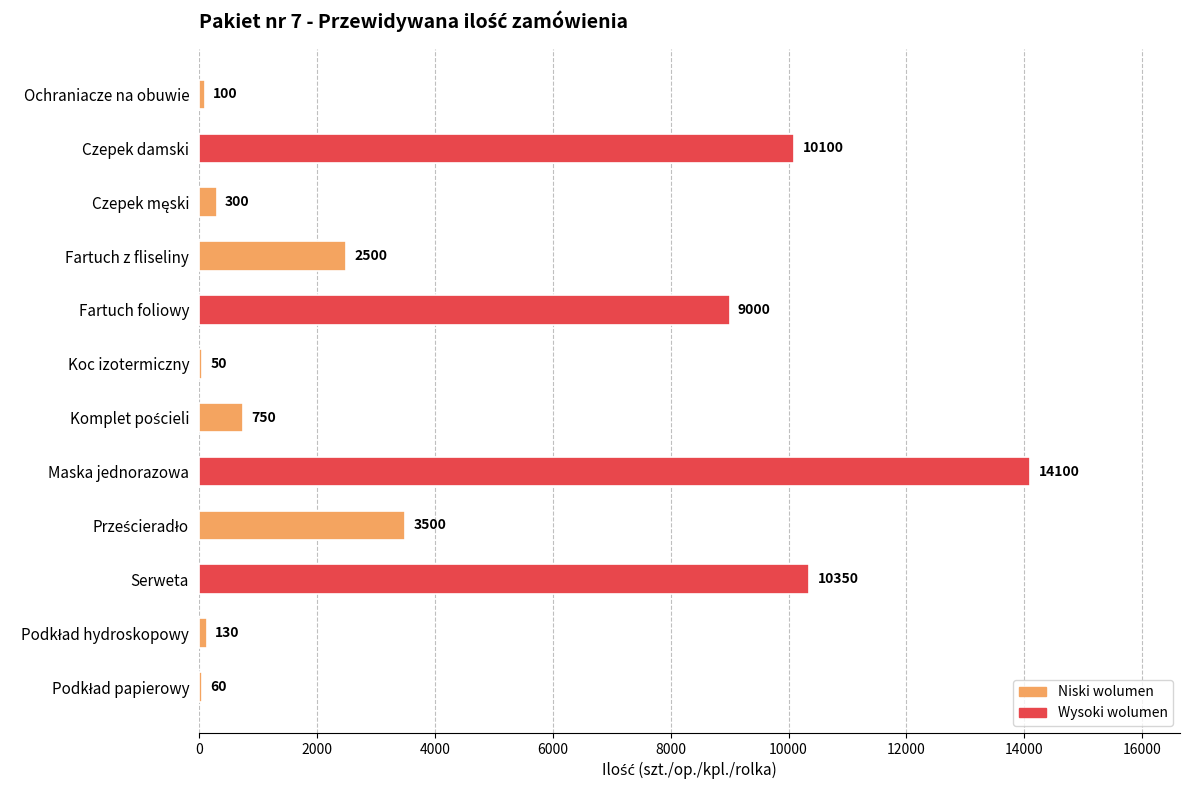

Reading bottom to top, transcribe all the data shown in this chart.

60	130	10350	3500	14100	750	50	9000	2500	300	10100	100